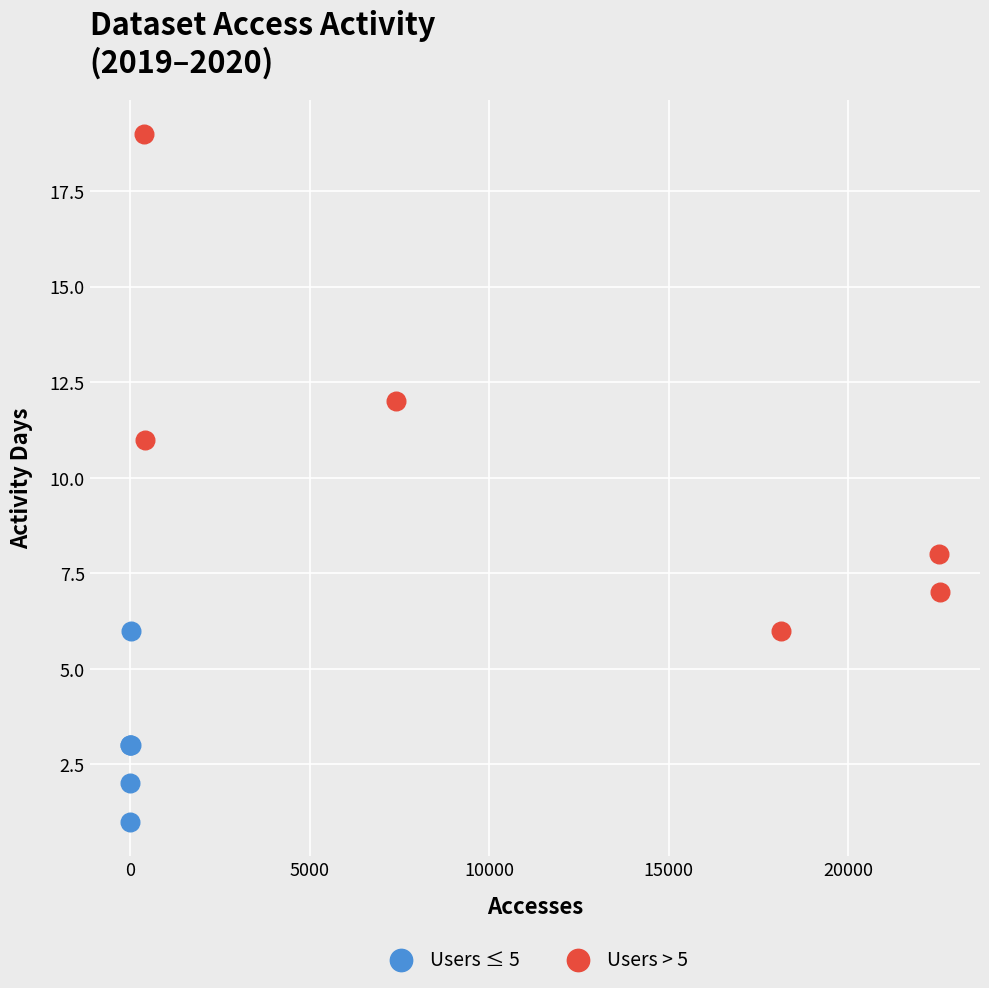

Which series contains the lowest Y value?

Users ≤ 5